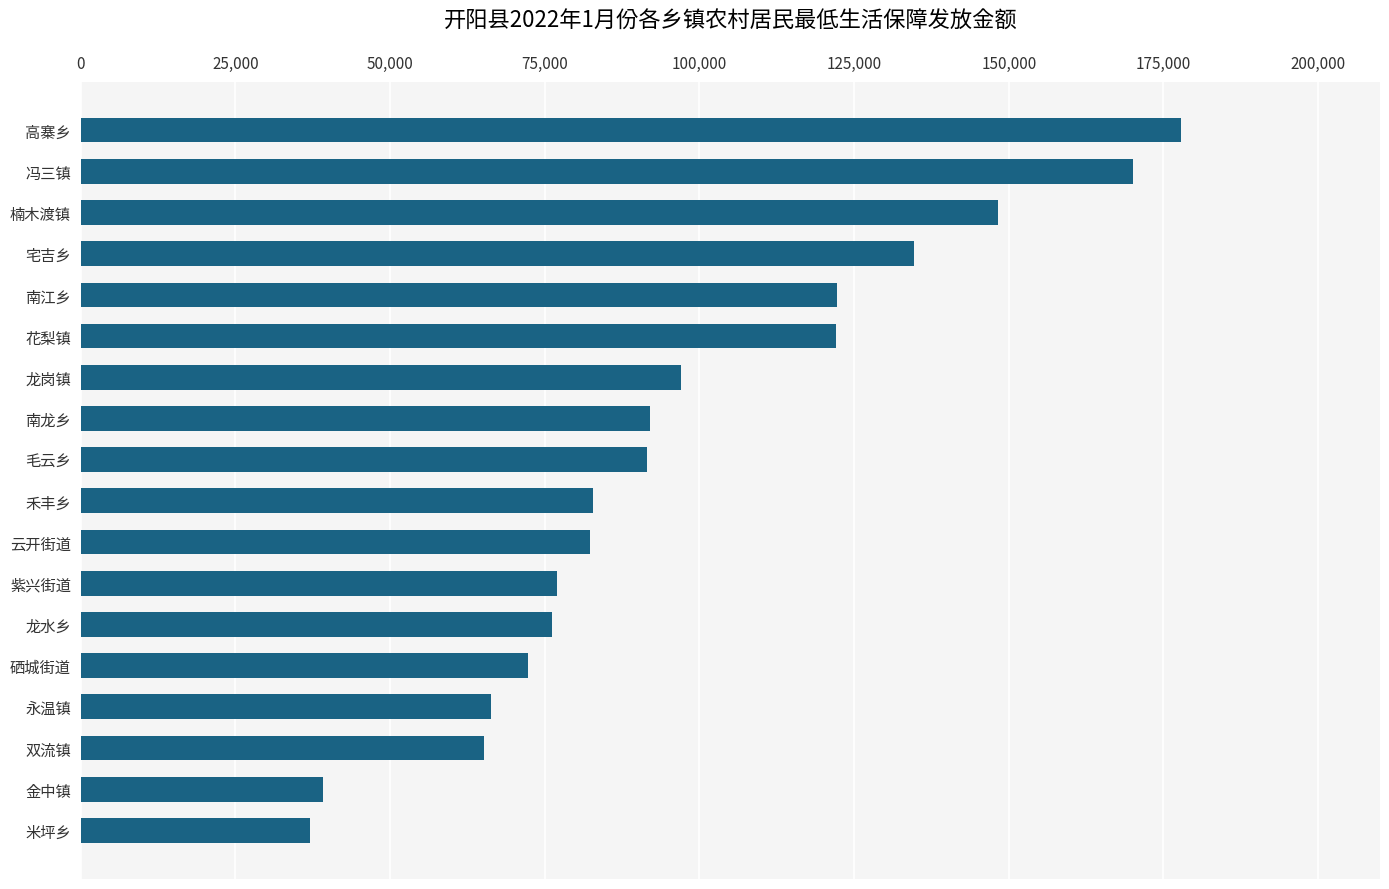

The value at 双流镇 is 31788. True or false?

False